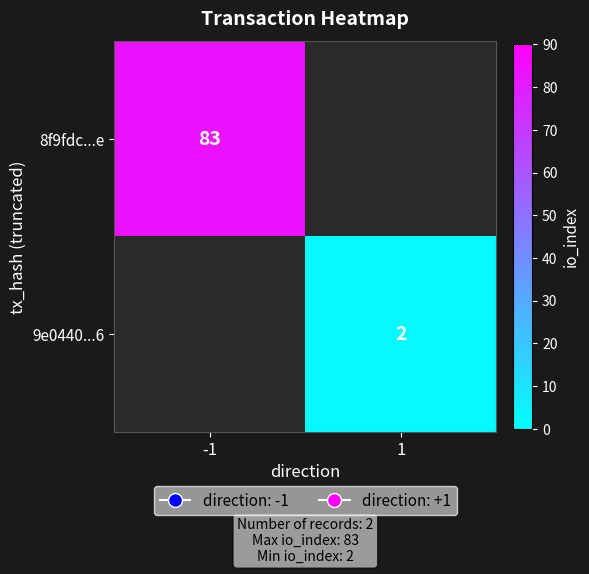

Between 1 and -1, which is larger?

-1